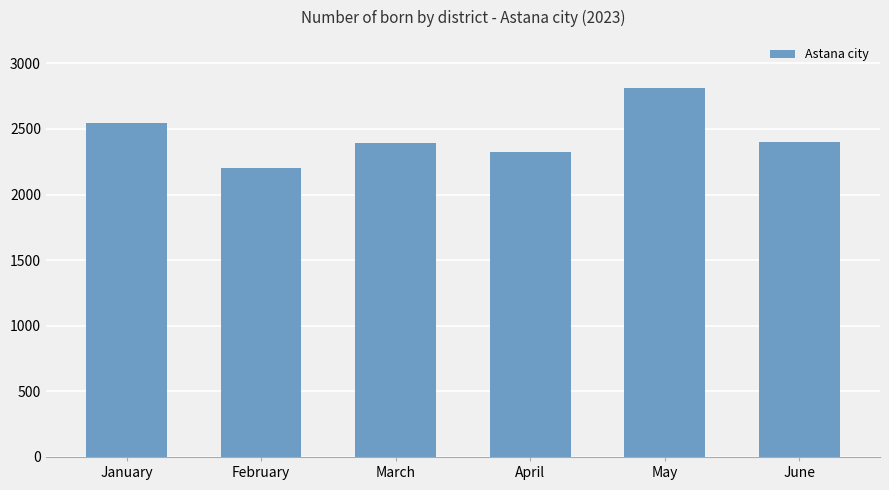

The chart shows a value of 2199 at February. True or false?

True